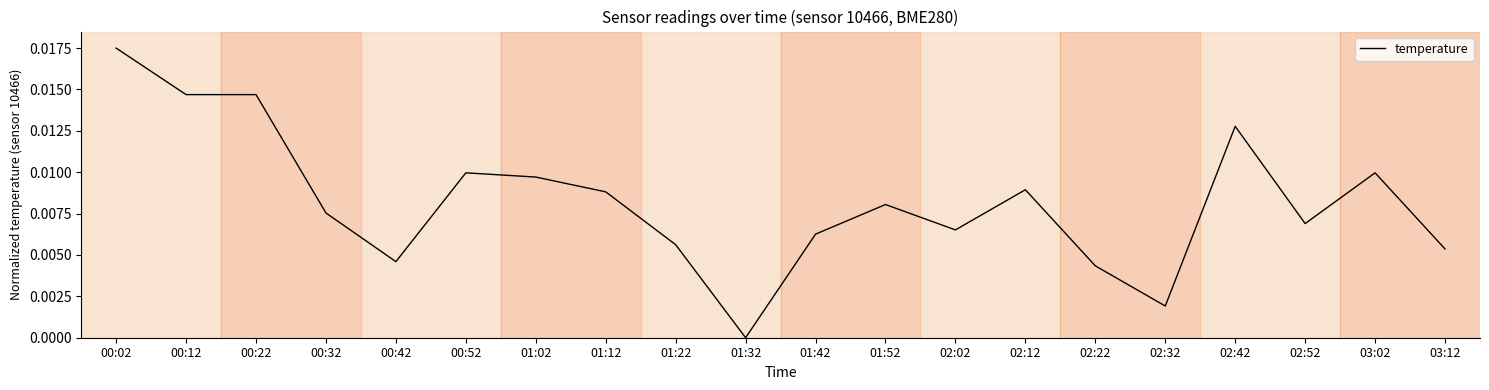

At which category does the chart reach its minimum across all series?

01:32